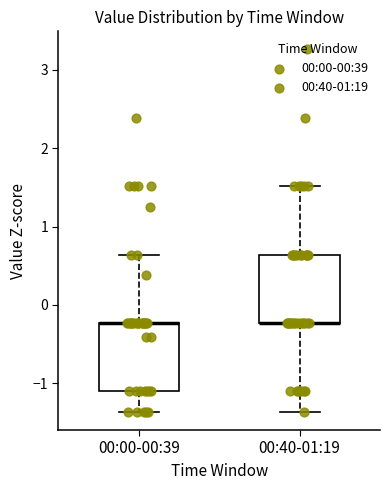

Reading left to right, read every box against the y-axis: the position of its median line, the range the box covers, and the ends of its whiskers. The values are not printed on the chart, so give them approximately, as read against the axis.

00:00-00:39: median -0.2 (drawn on the box's upper edge), box -1.1 to -0.2, whiskers -1.4 to 0.6
00:40-01:19: median -0.2 (drawn on the box's lower edge), box -0.2 to 0.6, whiskers -1.4 to 1.5